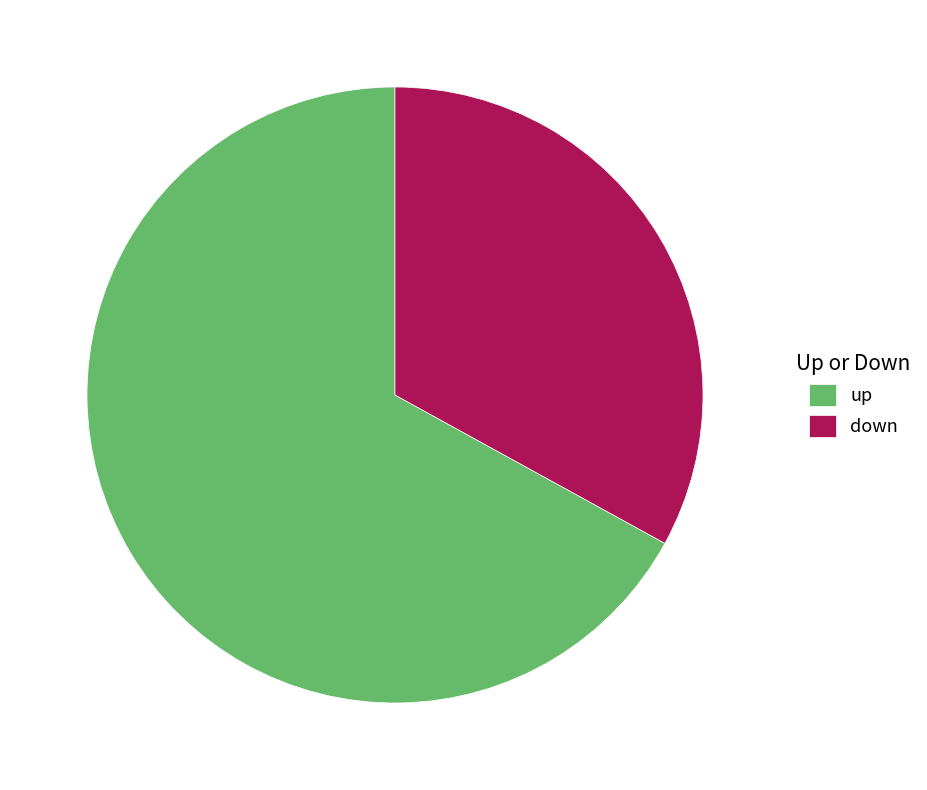

Which category has the smallest portion of the pie?

down